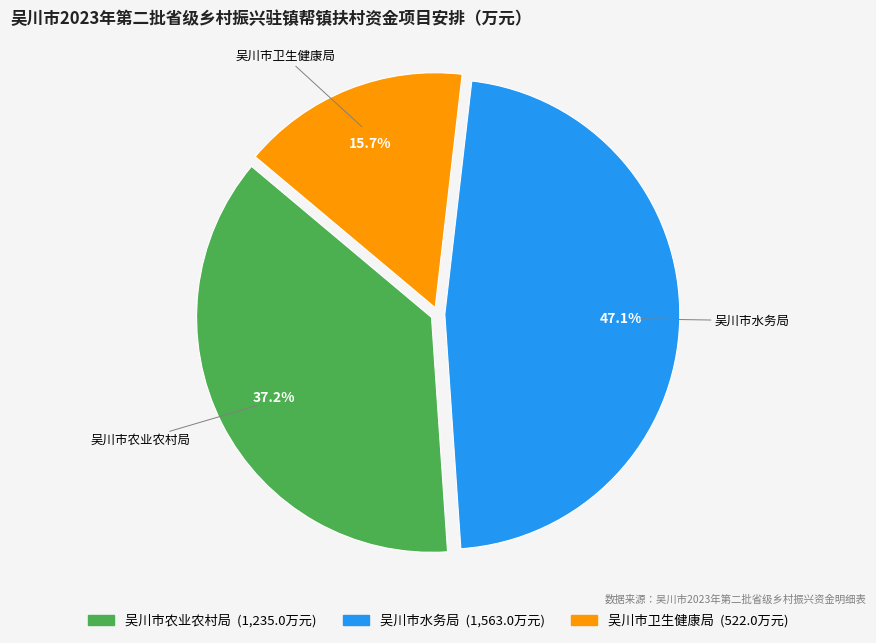

How many slices are in this pie chart?

3